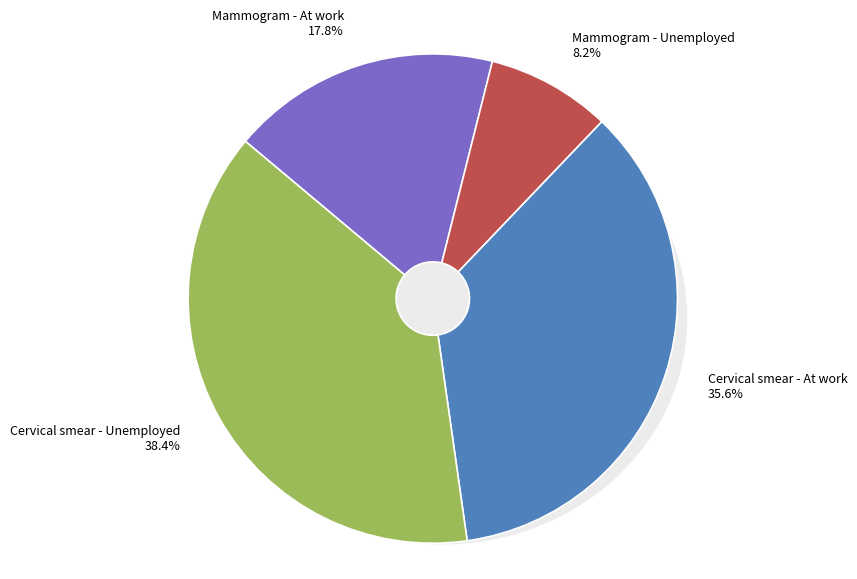

To the nearest percent, what percentage of the pie is Cervical smear - Unemployed?

38%